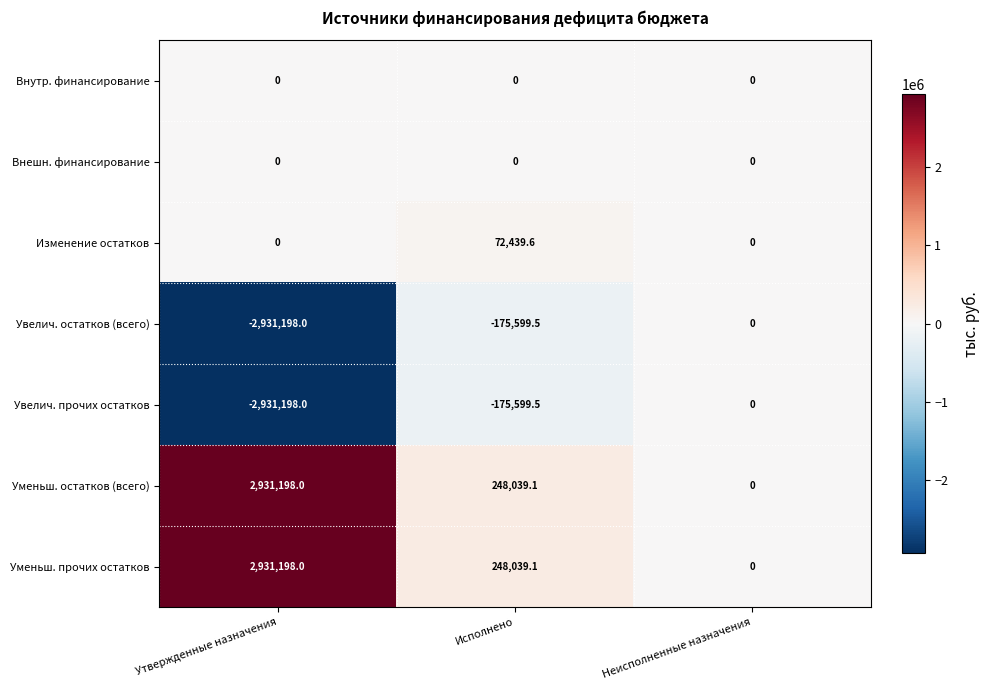

Which category has the lowest value across all series?

Утвержденные назначения